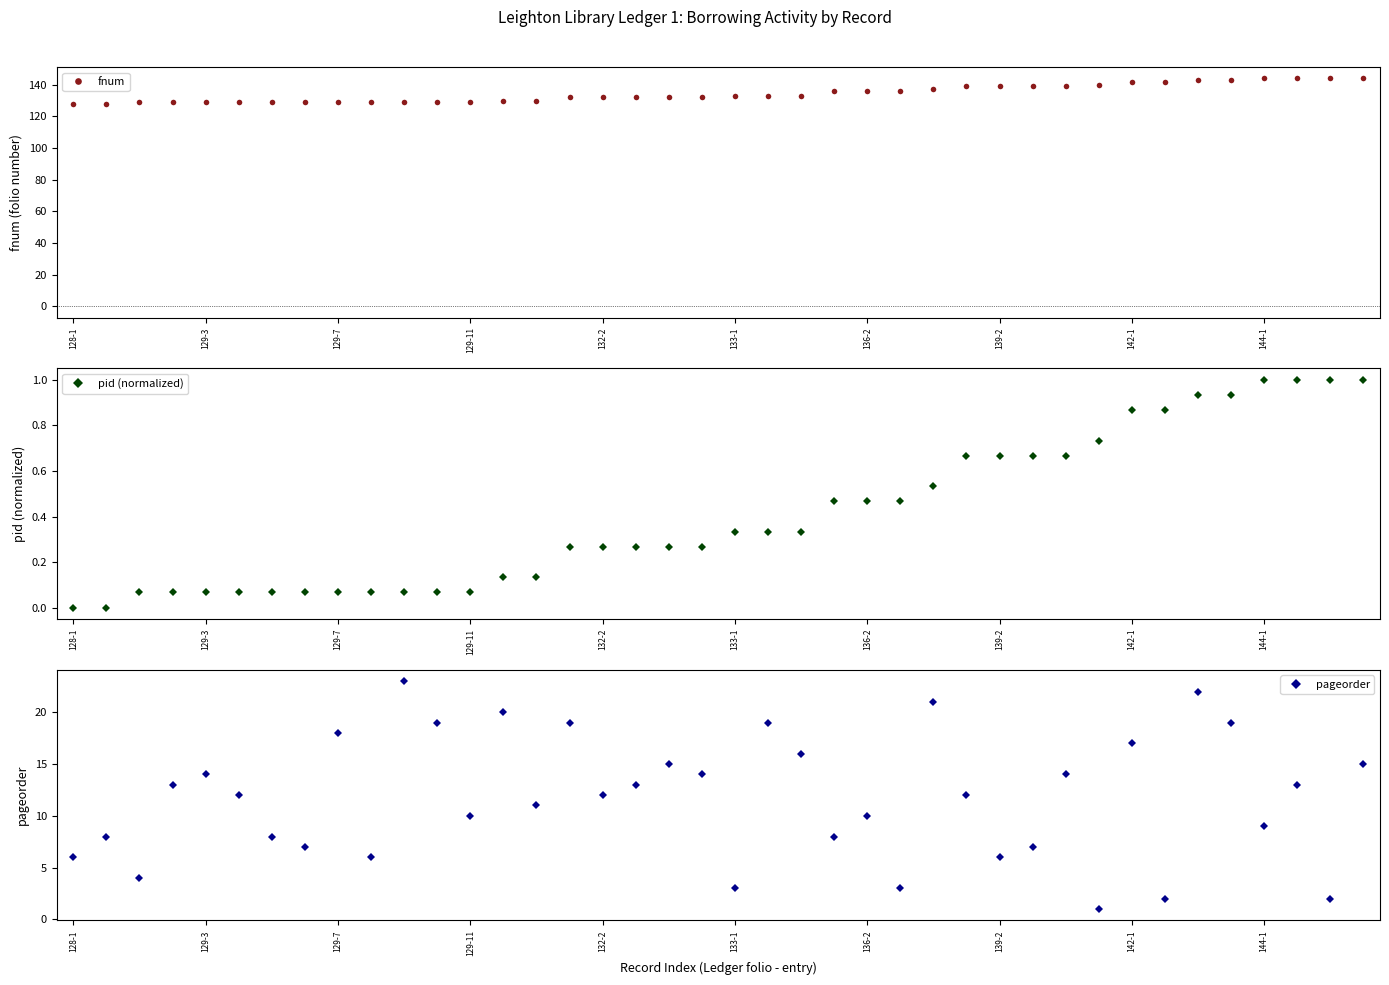

How many interior local valleys does the pageorder series have?

14